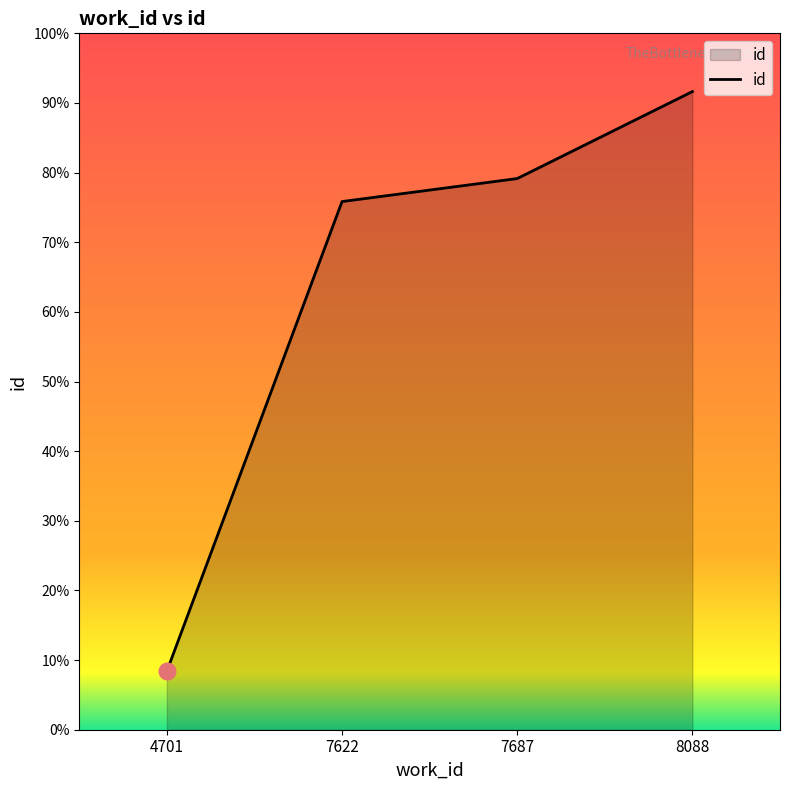

At which category does the chart reach its peak across all series?

8088